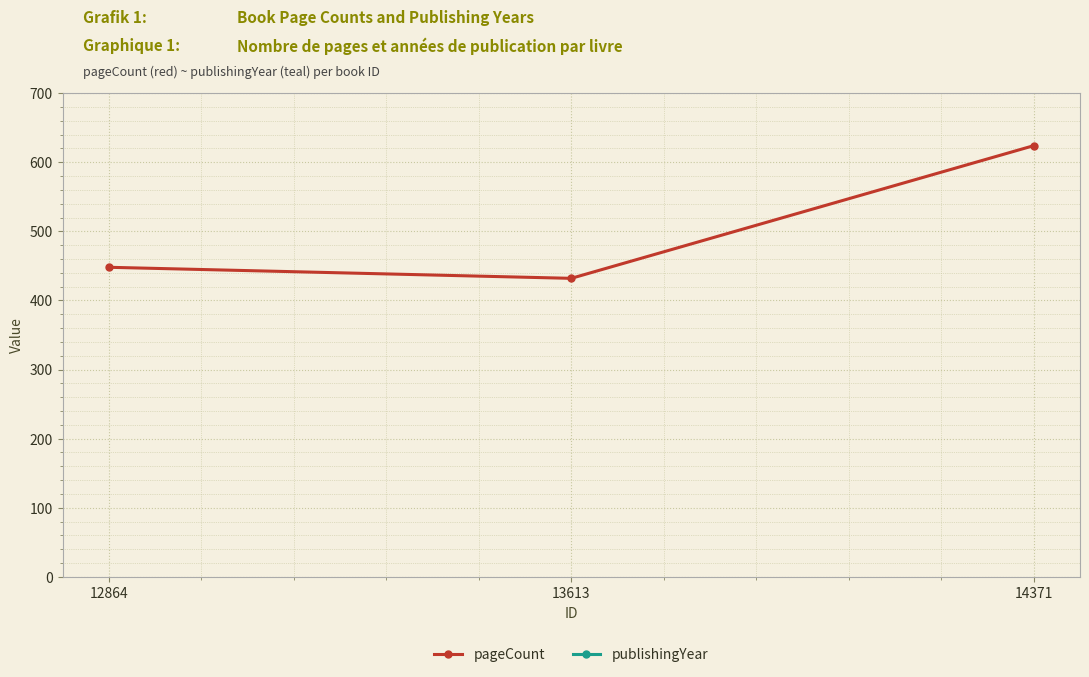

Which category has the highest value across all series?

12864